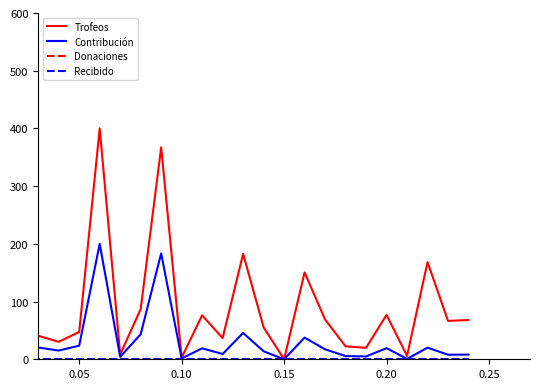

What is the greatest value displayed?

400.1